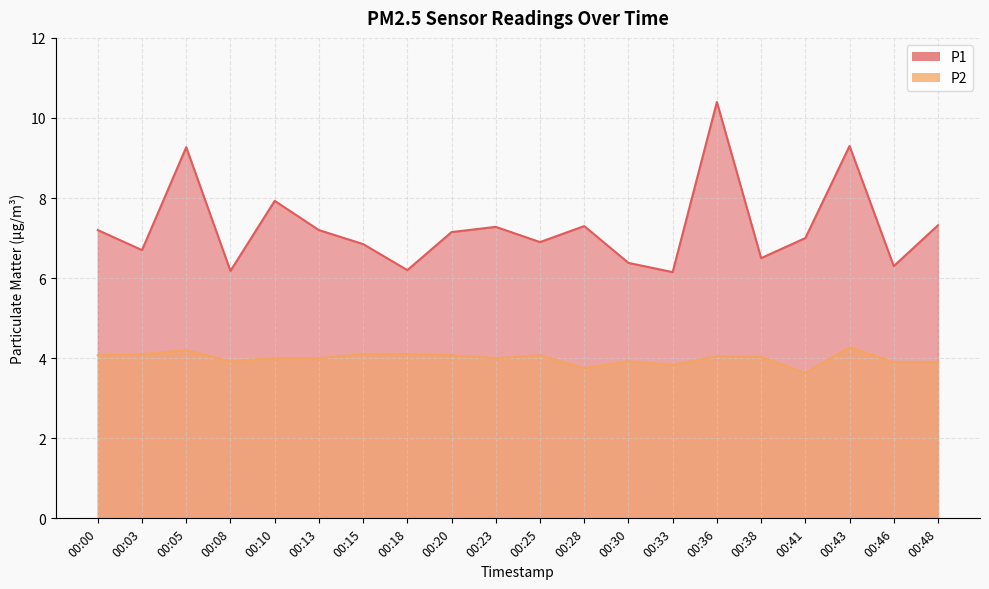

Reading left to right, list all the values displayed in this chart.

P1: 7.2	6.7	9.3	6.2	7.9	7.2	6.8	6.2	7.2	7.3	6.9	7.3	6.4	6.2	10.4	6.5	7.0	9.3	6.3	7.3
P2: 4.1	4.1	4.2	3.9	4.0	4.0	4.1	4.1	4.1	4.0	4.1	3.8	3.9	3.8	4.0	4.0	3.6	4.3	3.9	3.9